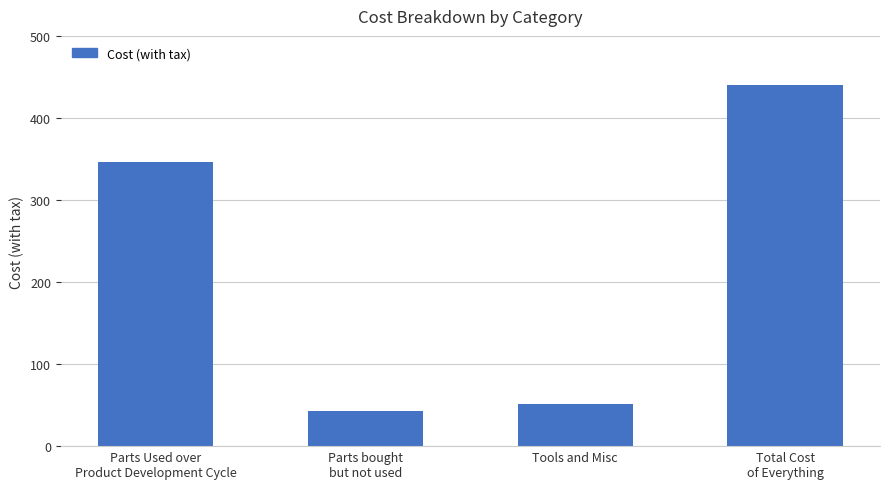

How many bars are there in total?

4